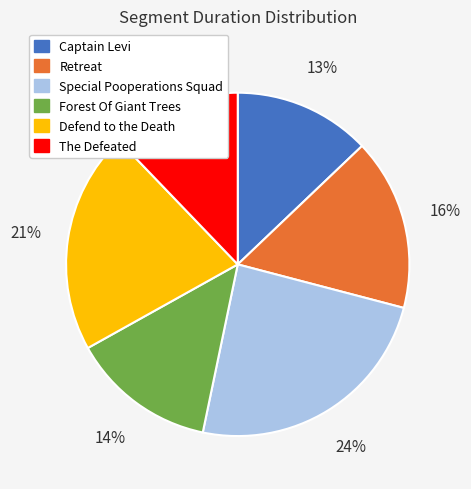

Is the sum of Forest Of Giant Trees and Retreat greater than half?

No